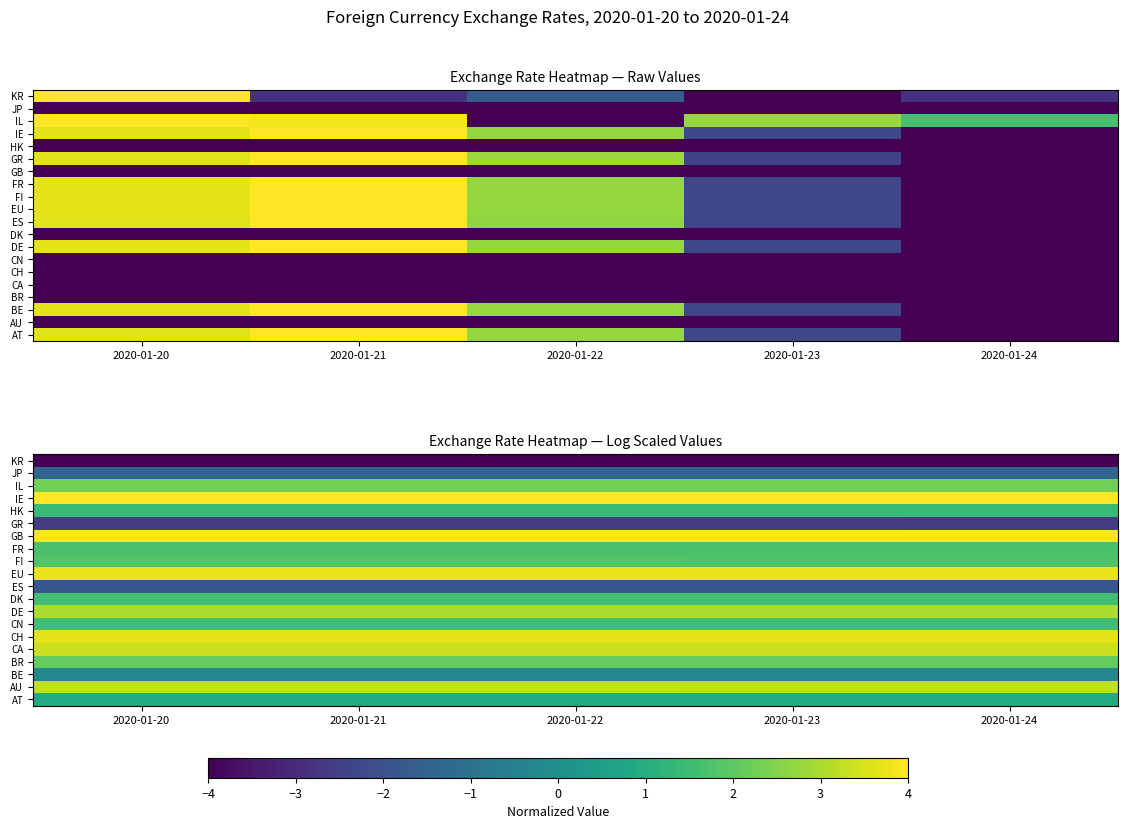

Count the number of categories in the chart.

5